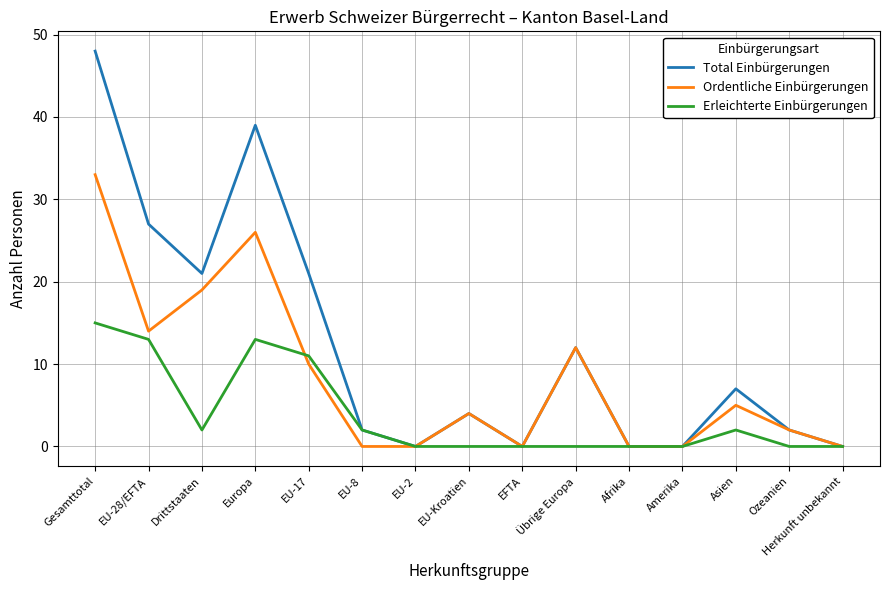

What is the difference between the second highest and minimum values in the Total Einbürgerungen series?

39